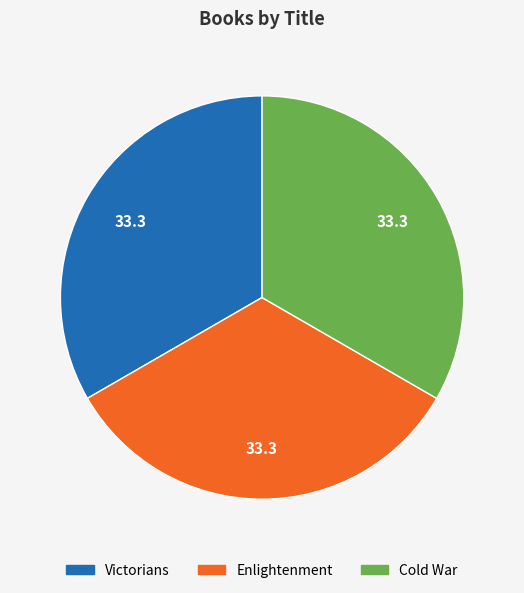

True or false: Enlightenment accounts for 40% of the total.

False